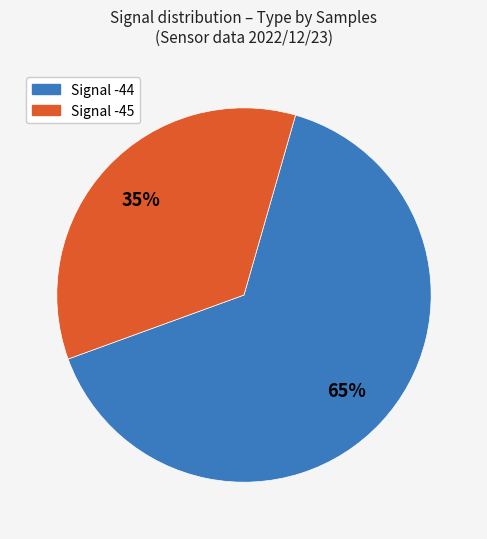

Which category has the smallest portion of the pie?

Signal -45